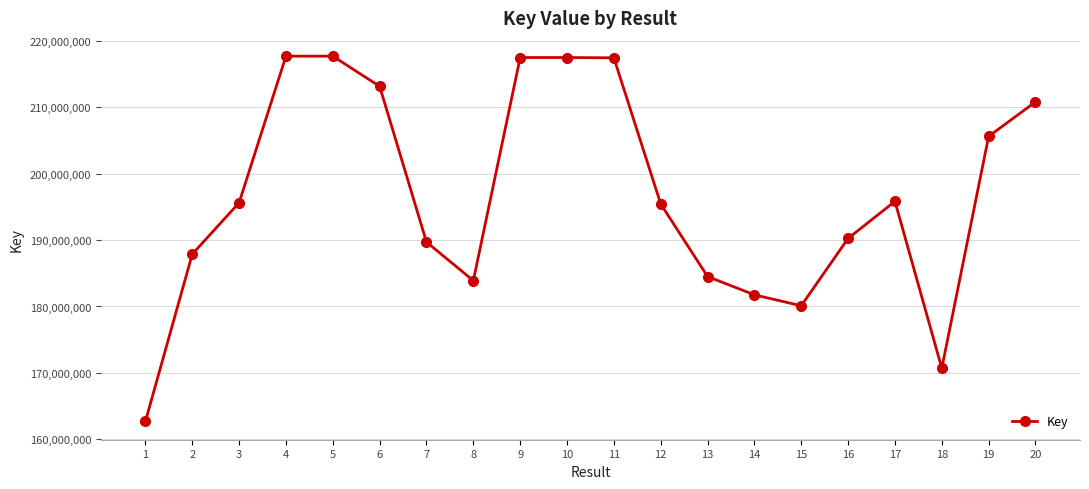

What is the difference between the values at 2 and 19?

17723303